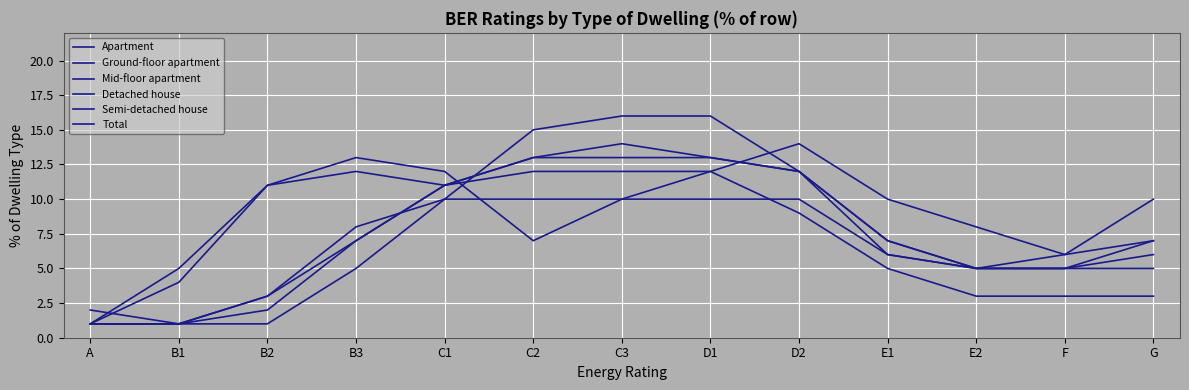

What is the label of the 6th point from the left?

C2